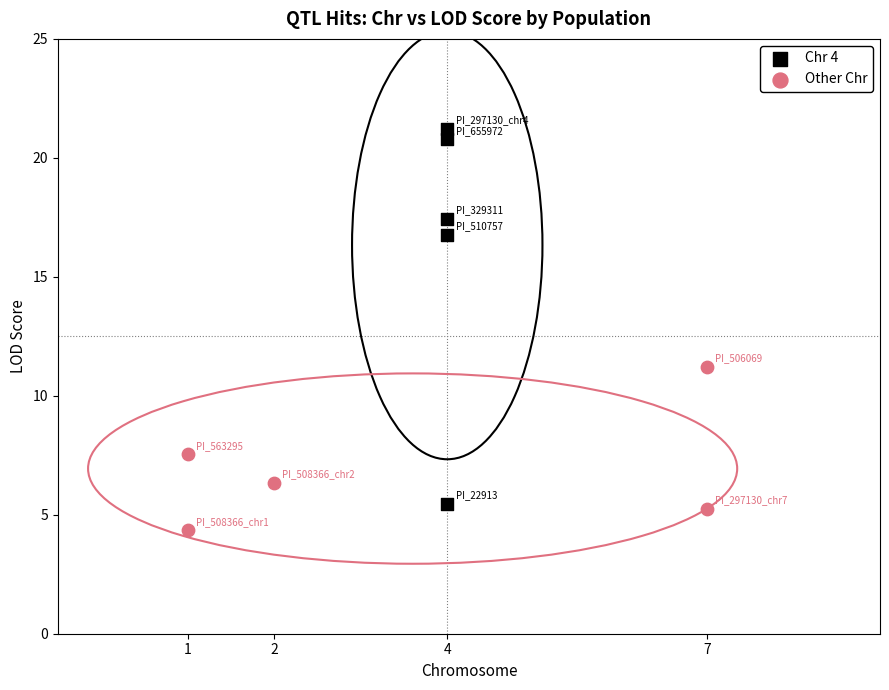

What are all the series names shown in the legend?

Chr 4, Other Chr